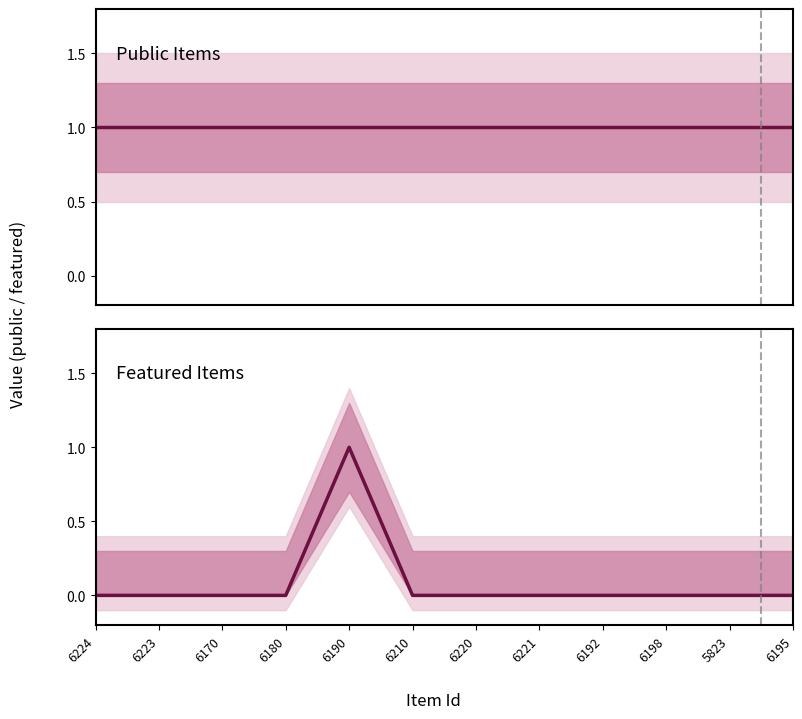

True or false: public and featured cross at least once.

False